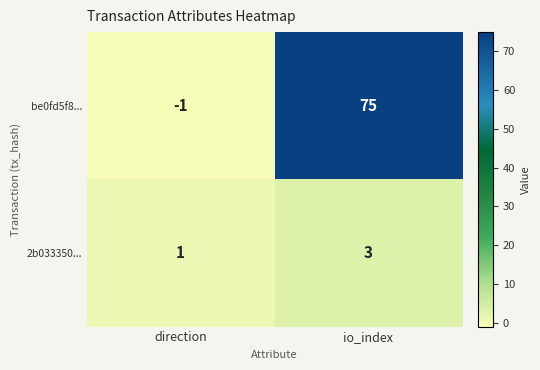

How many data points does each series have?

2